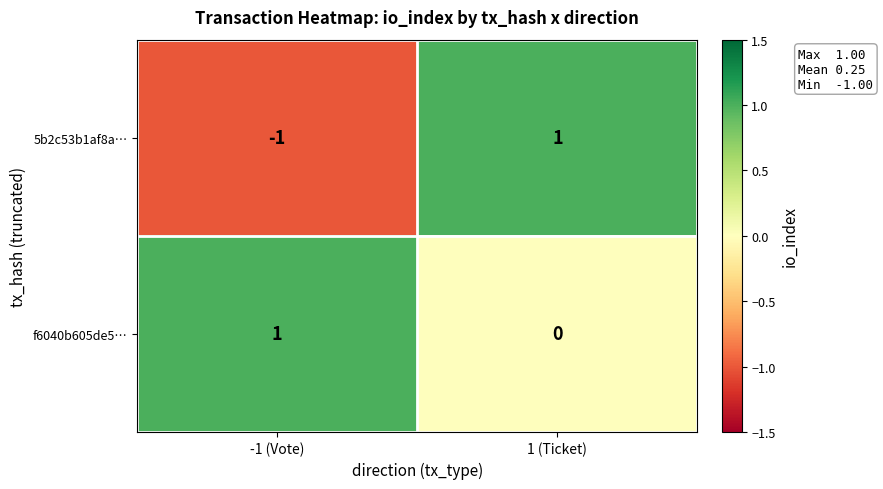

The value of f6040b605de5… at 1 (Ticket) is 1. True or false?

False